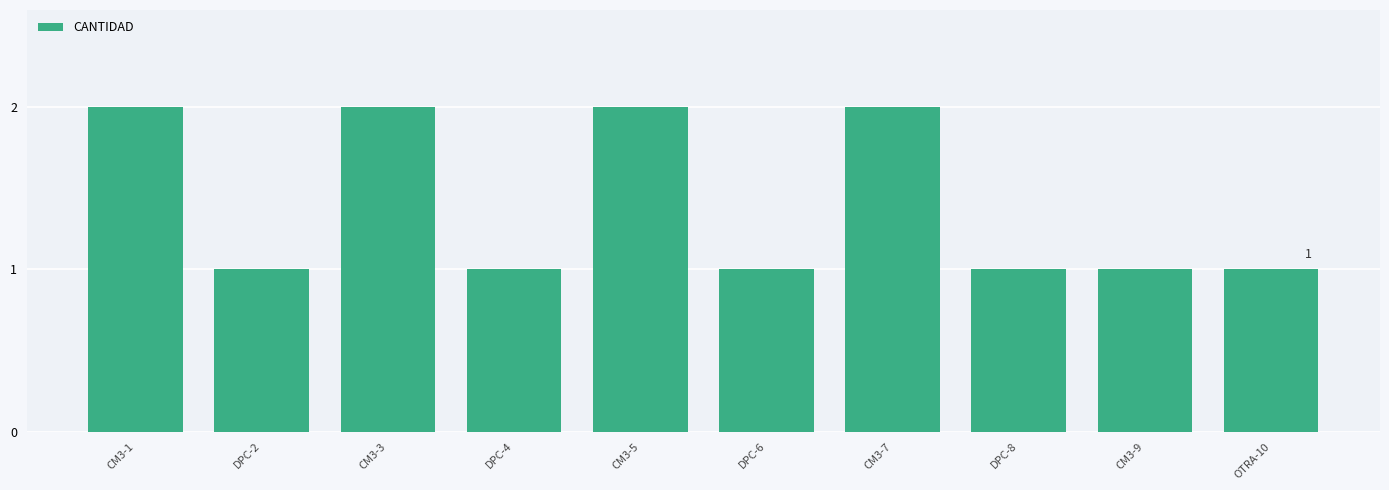

What is the difference between the second highest and second lowest values?

1